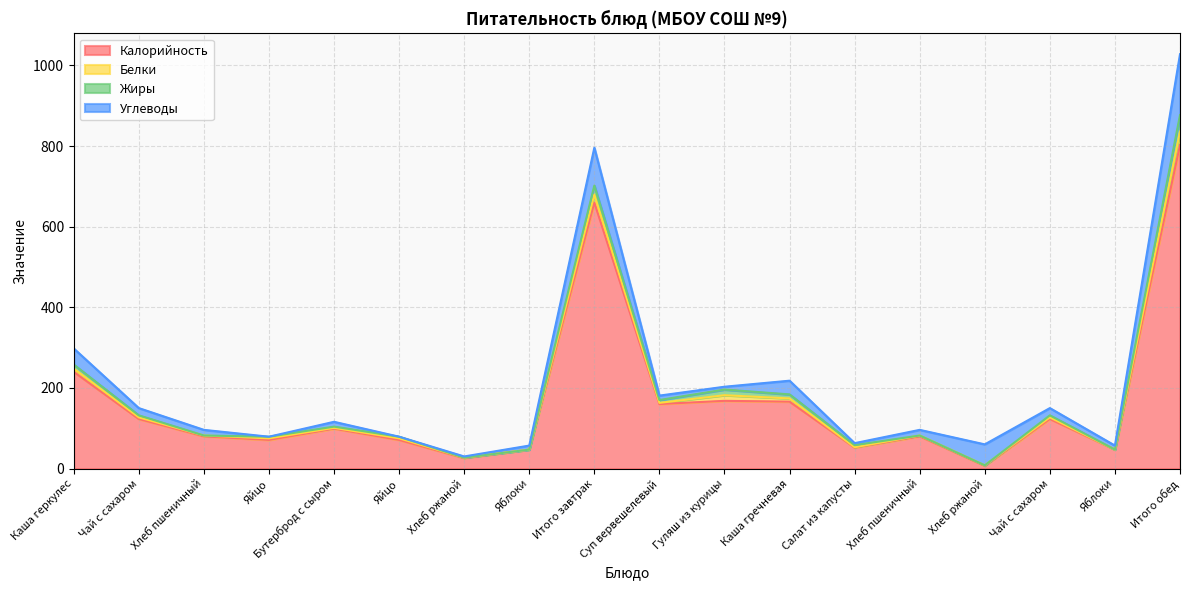

How many positive values does the Белки series have?

16